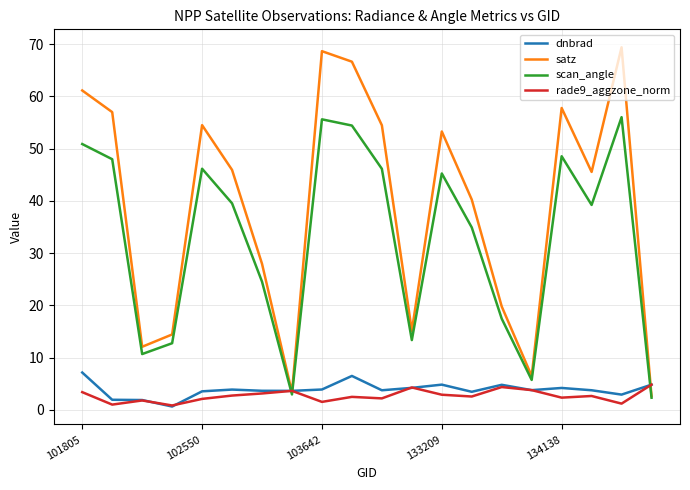

What is the maximum value shown in the chart?

69.4